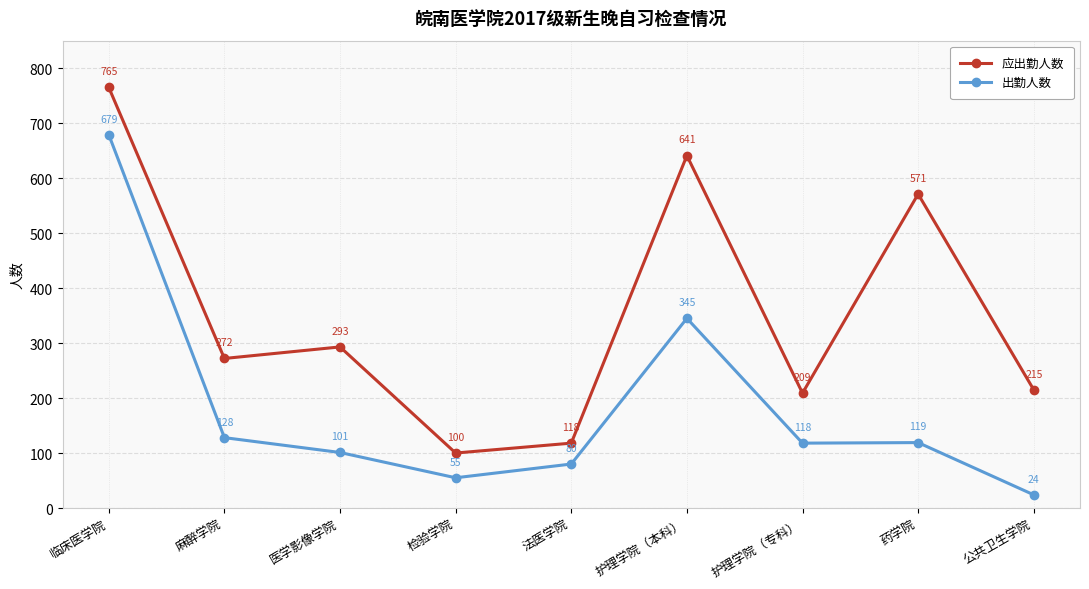

At 法医学院, list the series in order from smallest to largest.

出勤人数, 应出勤人数